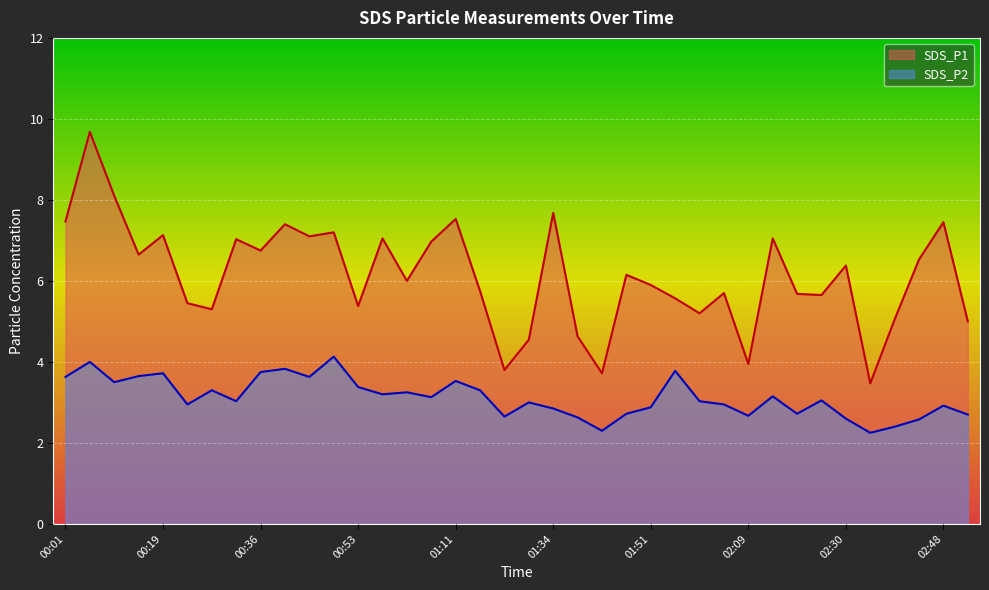

What position from the left is 00:40?

10